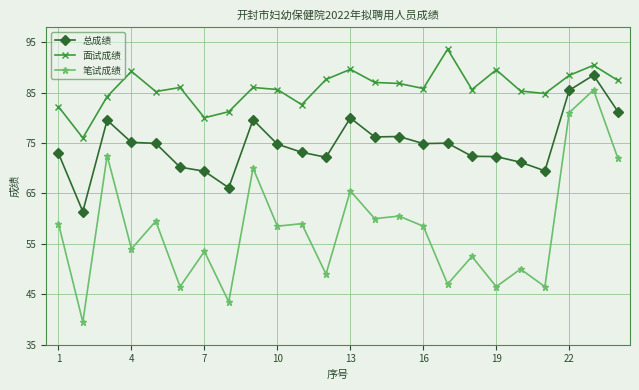

List the series in order of their peak value, lowest first.

笔试成绩, 总成绩, 面试成绩